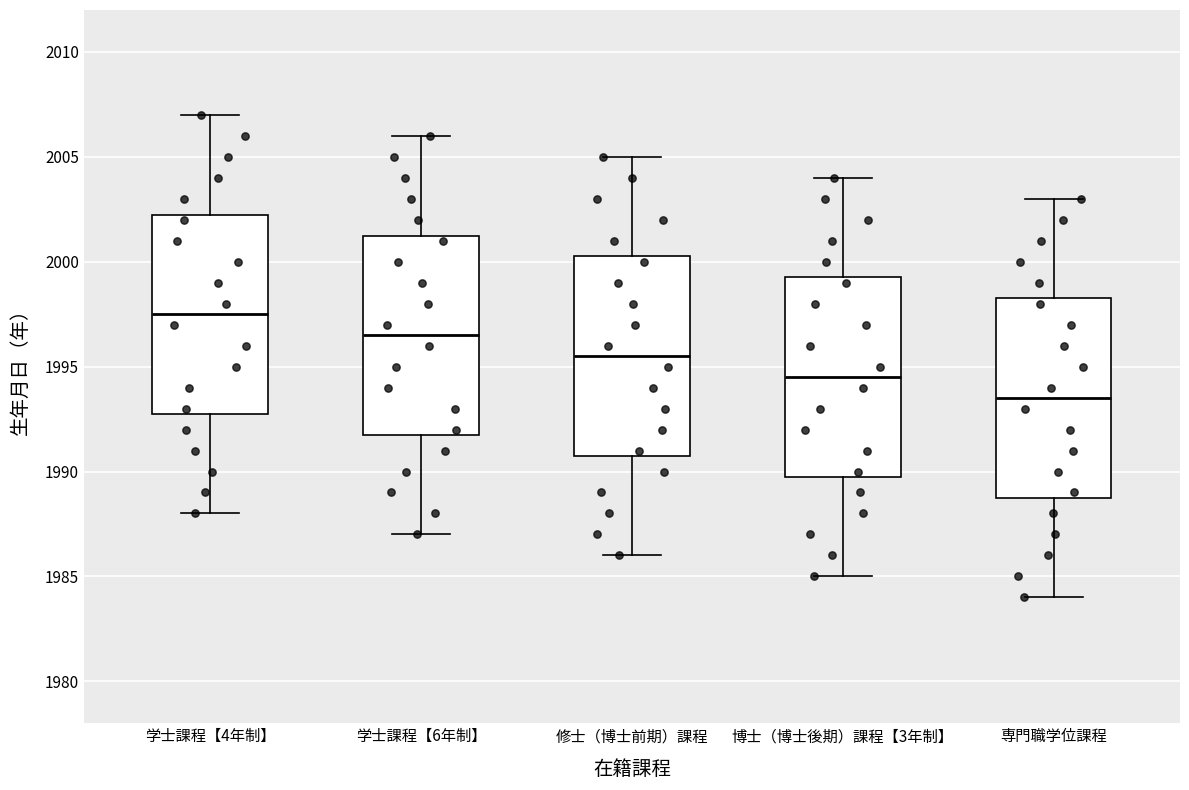

Where is the lower edge of the box for 学士課程【4年制】 on the y-axis? The values are not printed on the chart, so give them approximately, as read against the axis.

1993.0